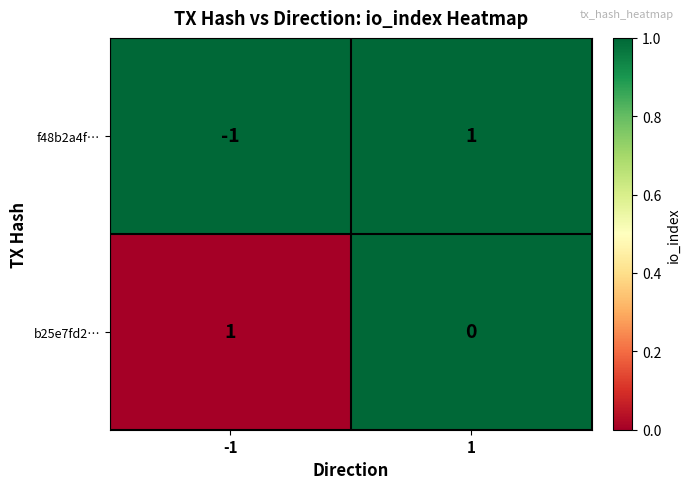

Rank the series at -1 from lowest to highest value.

f48b2a4f…, b25e7fd2…